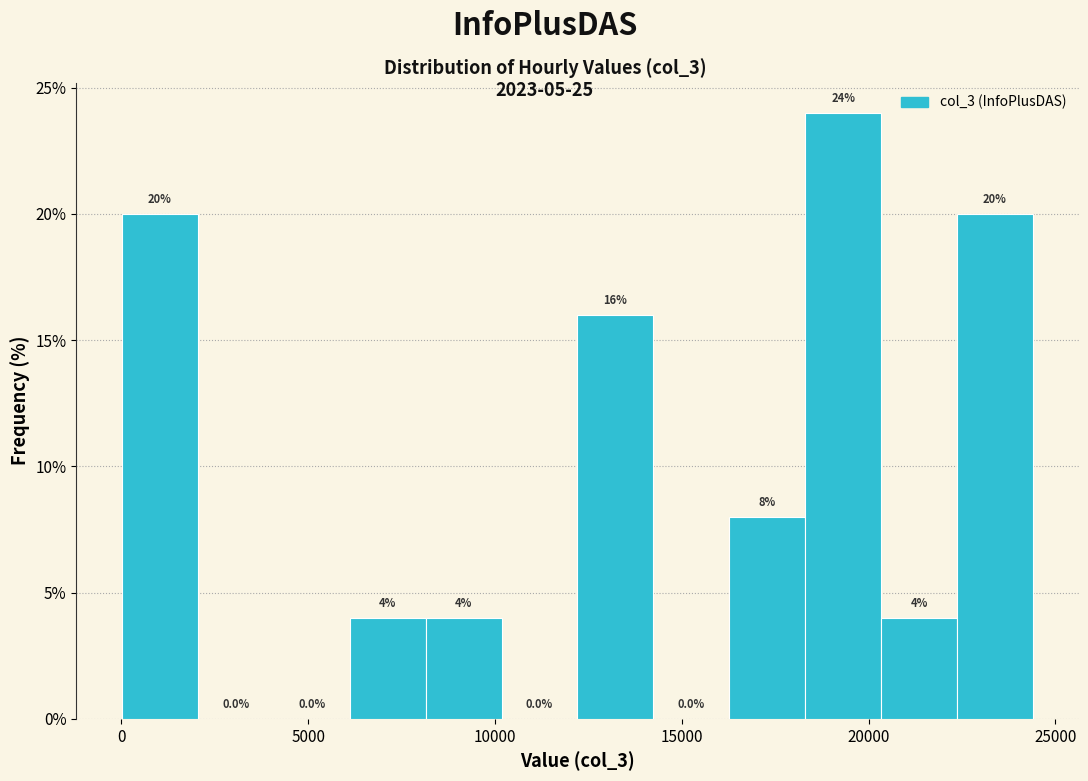

How tall is the bar that spans 12000 to 14000 on the x-axis? The bar edges are not printed on the chart, so give them approximately, as read against the axis.

16.0